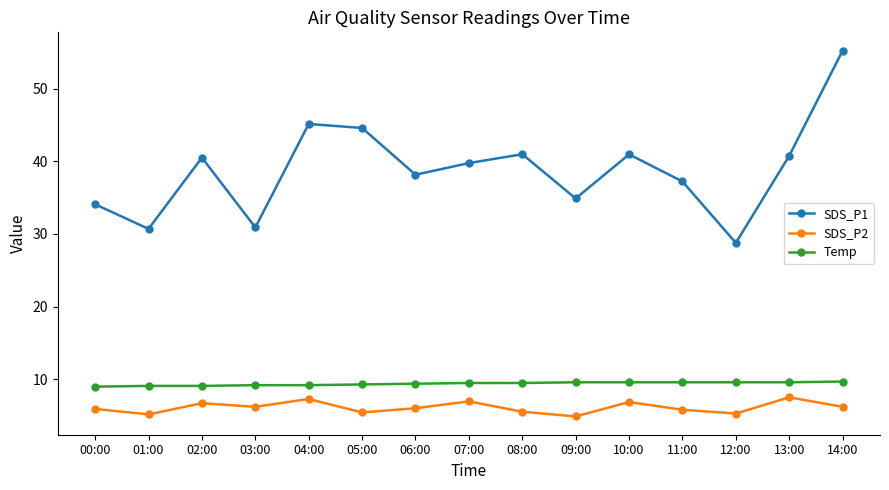

What is the difference between the highest and lowest values at 07:00?

32.8